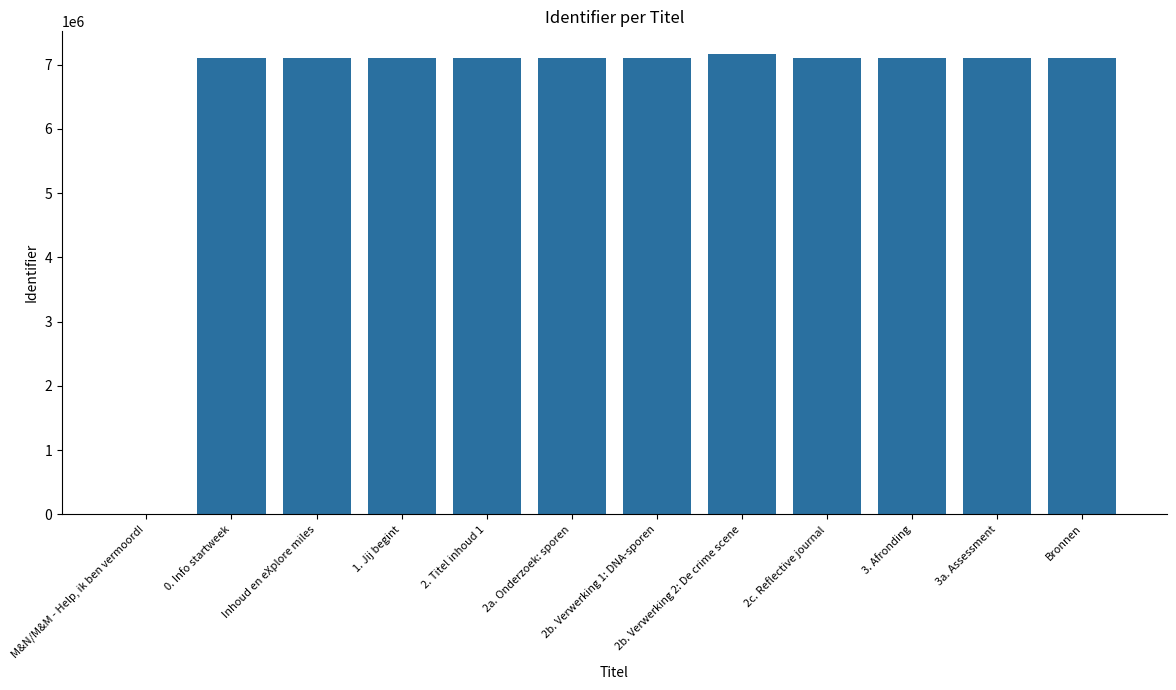

How many series are shown in this chart?

1